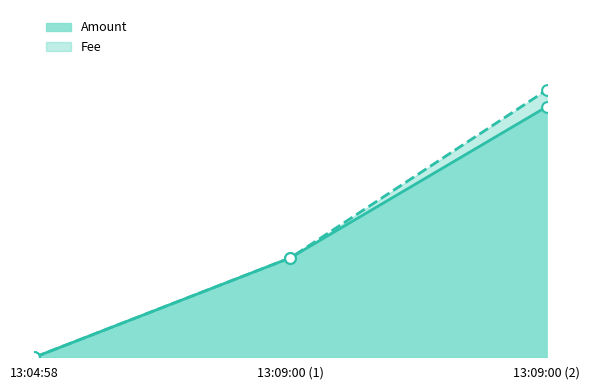

What is the change in value from 13:04:58 to 13:09:00 (2)?

+0.3